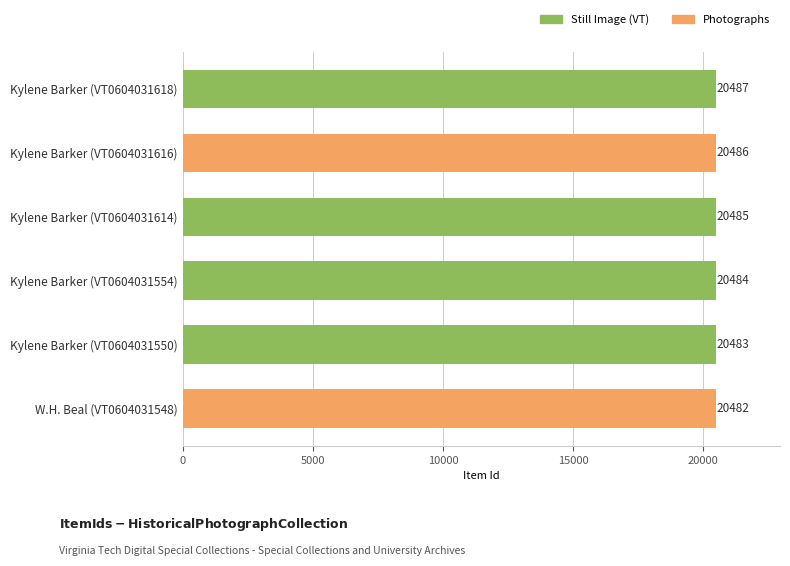

Reading bottom to top, what are all the values shown in this chart?

20482	20483	20484	20485	20486	20487